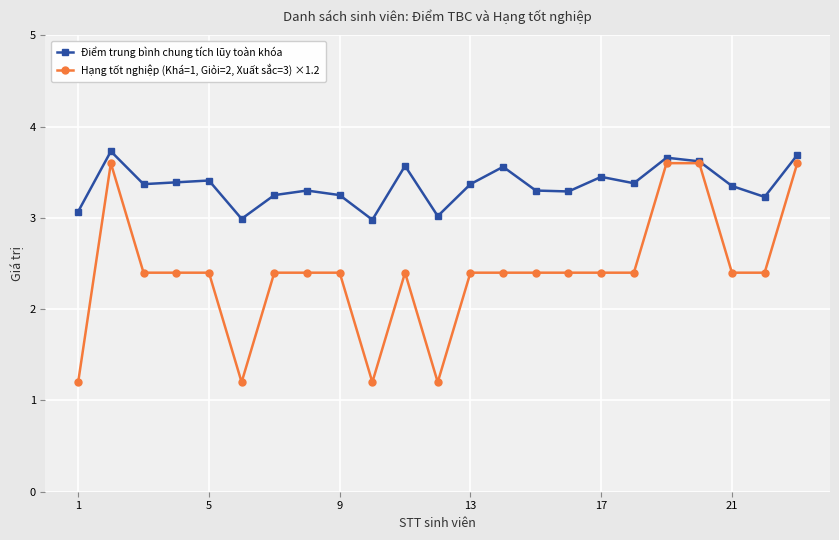

Is this an area chart (filled region under the line)?

No